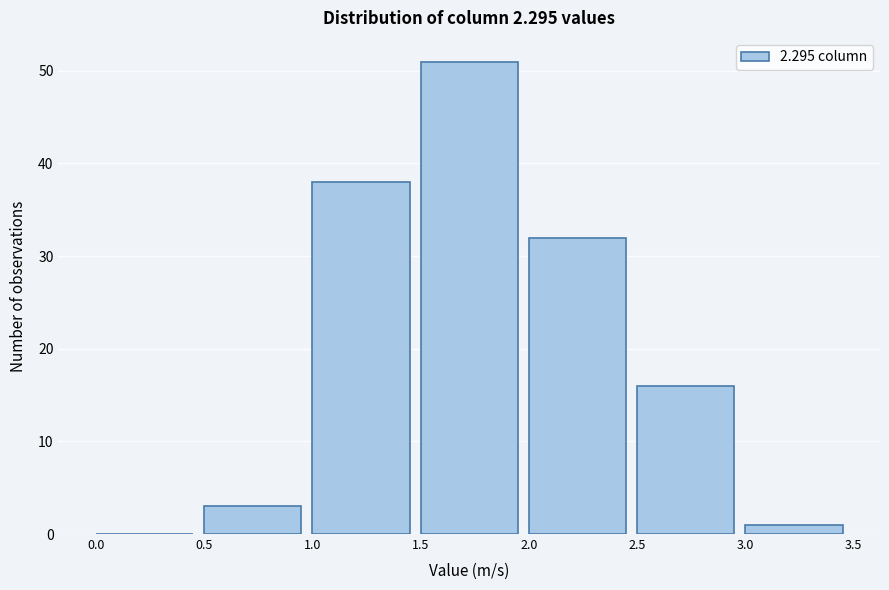

Reading left to right, transcribe this chart: for each bar, give the range it covers on the x-axis and its height. The values are not printed on the chart, so give them approximately, as read against the axis.

0.0 to 0.5: 0
0.5 to 1.0: 3
1.0 to 1.5: 38
1.5 to 2.0: 51
2.0 to 2.5: 32
2.5 to 3.0: 16
3.0 to 3.5: 1